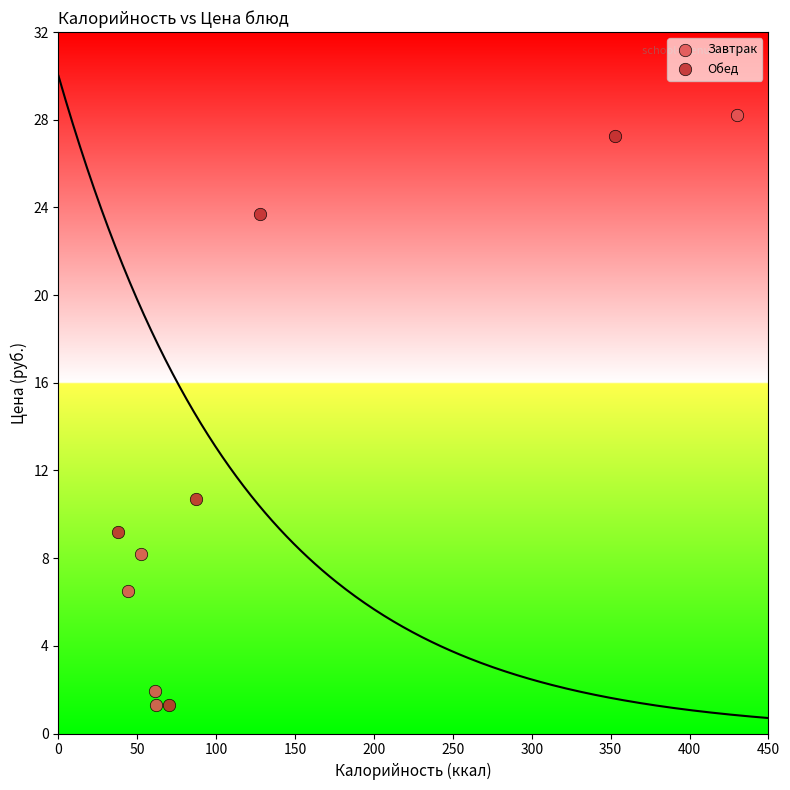

Which series has the widest spread of Y values?

Завтрак